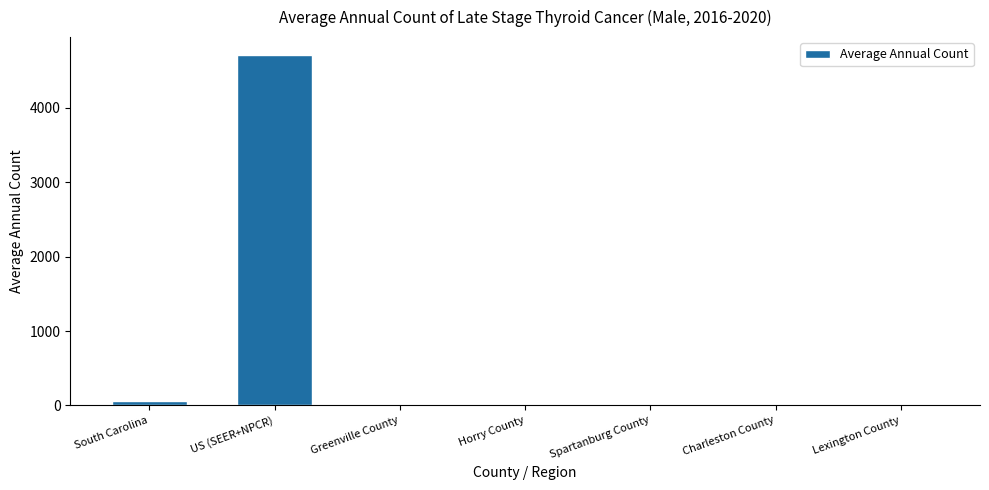

How many categories are shown in the chart?

7